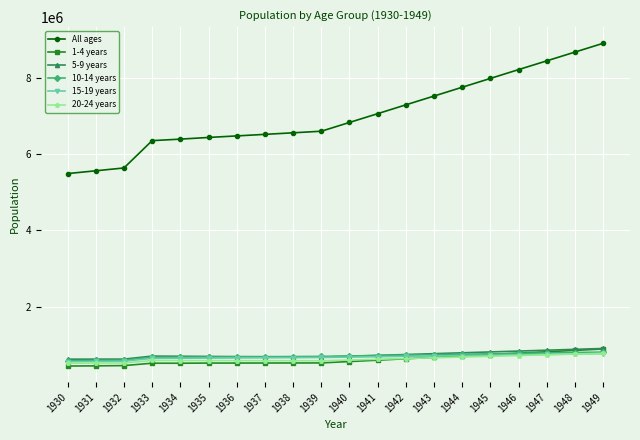

Is the value of 10-14 years at 1930 greater than the value of All ages at 1935?

No